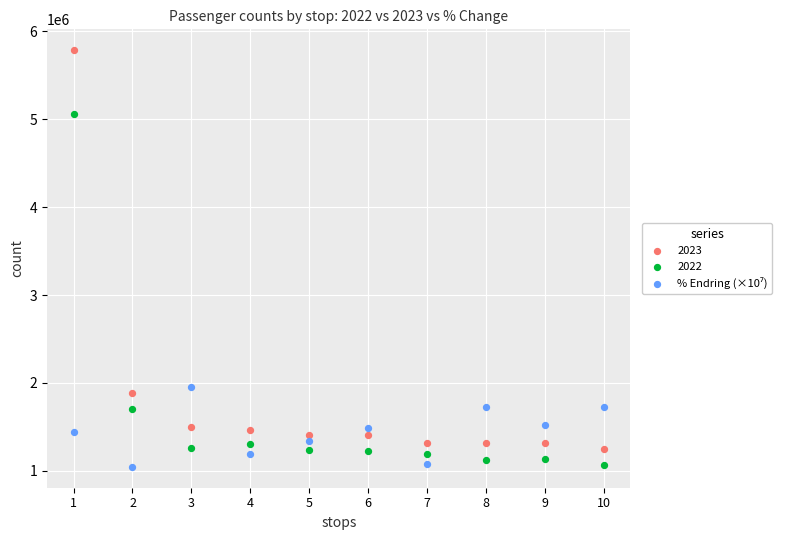

Which series has the largest Y range (max minus min)?

2023